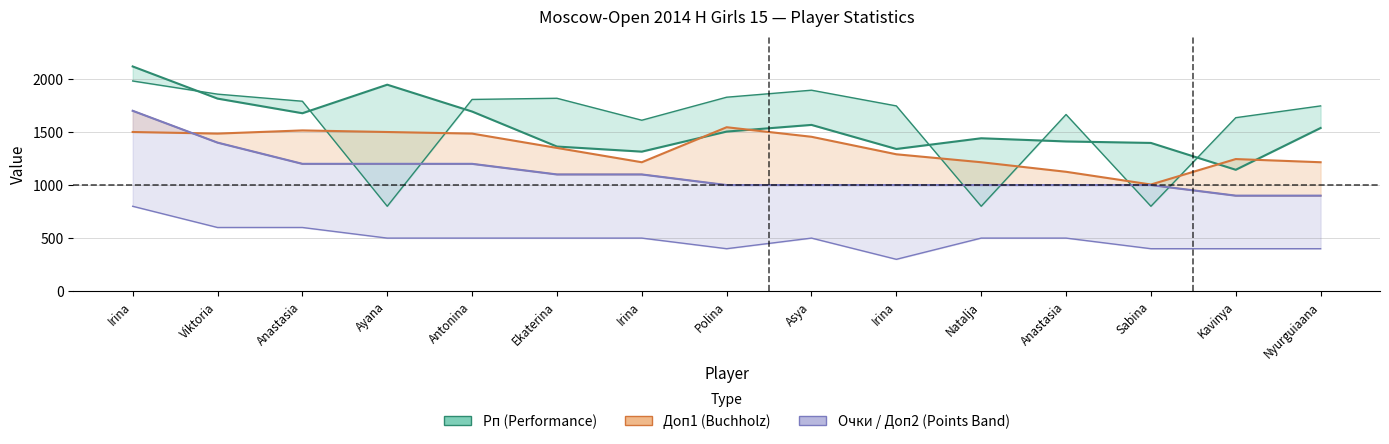

The Доп1 series shows 1125 at Anastasia. True or false?

True